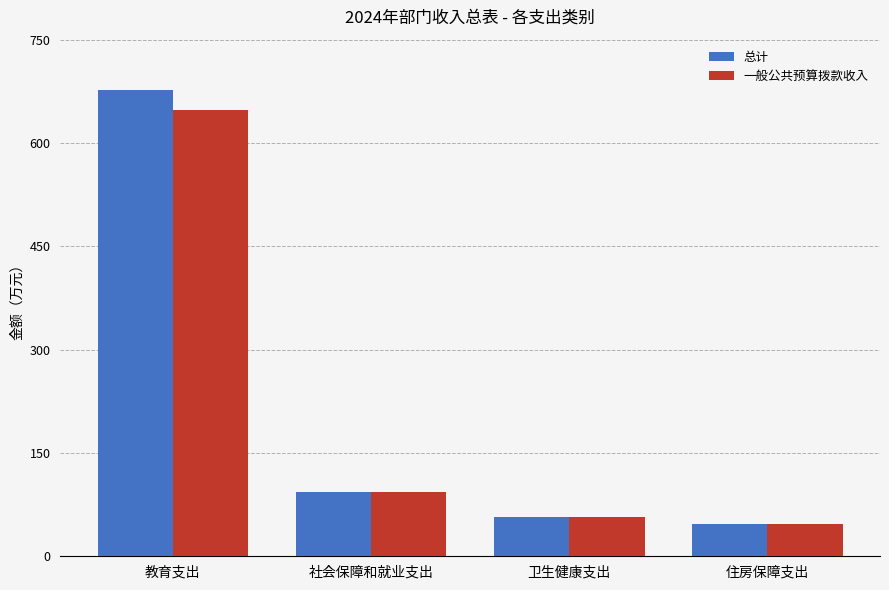

What is the difference between the second highest and second lowest values in the 一般公共预算拨款收入 series?

37.2